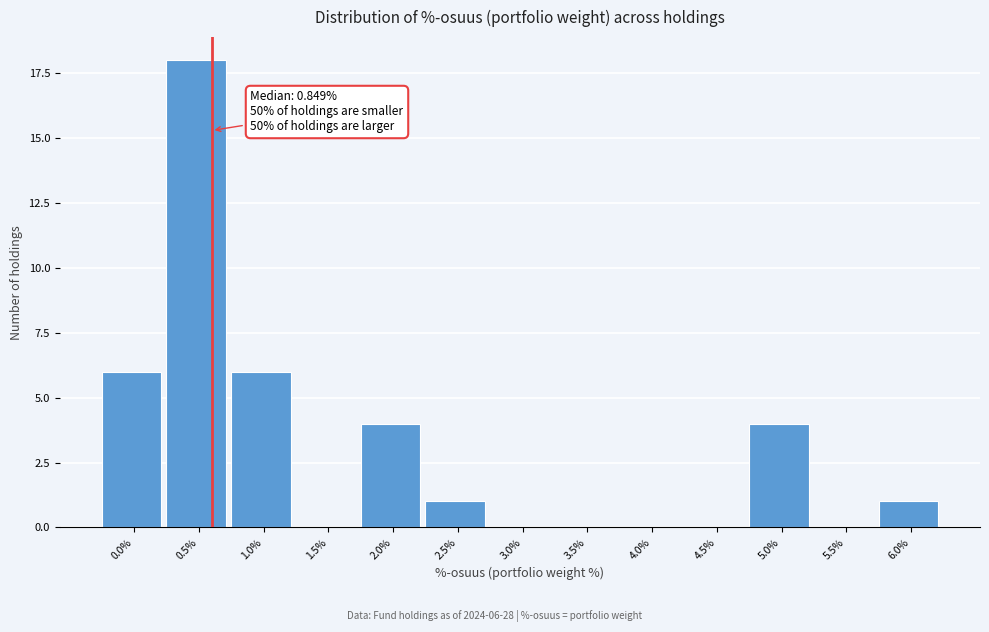

Reading left to right, list all the values displayed in this chart.

0.0%=6	0.5%=18	1.0%=6	1.5%=0	2.0%=4	2.5%=1	3.0%=0	3.5%=0	4.0%=0	4.5%=0	5.0%=4	5.5%=0	6.0%=1